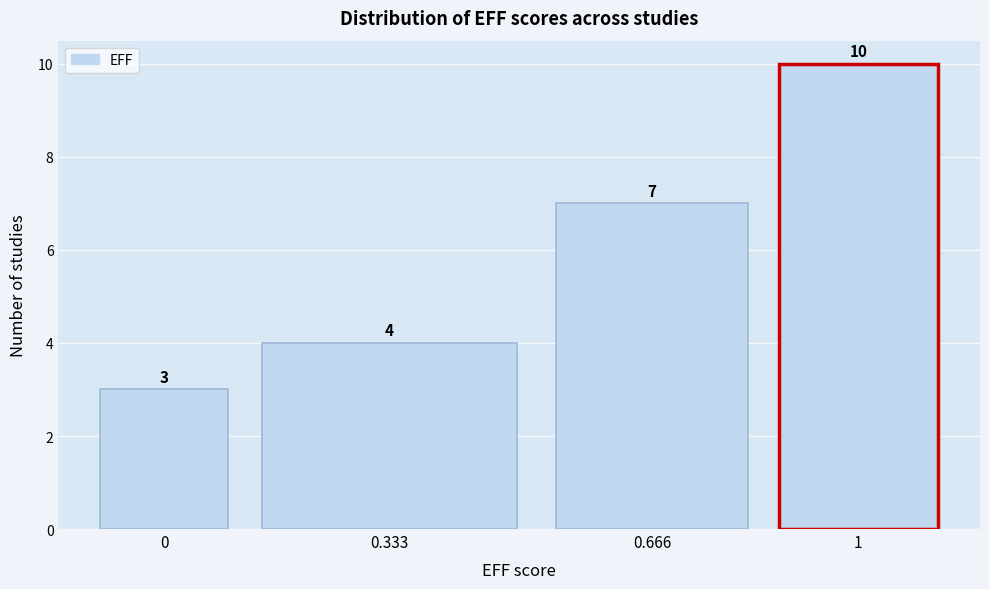

Reading right to left, what are all the values shown in this chart?

1=10	0.666=7	0.333=4	0=3